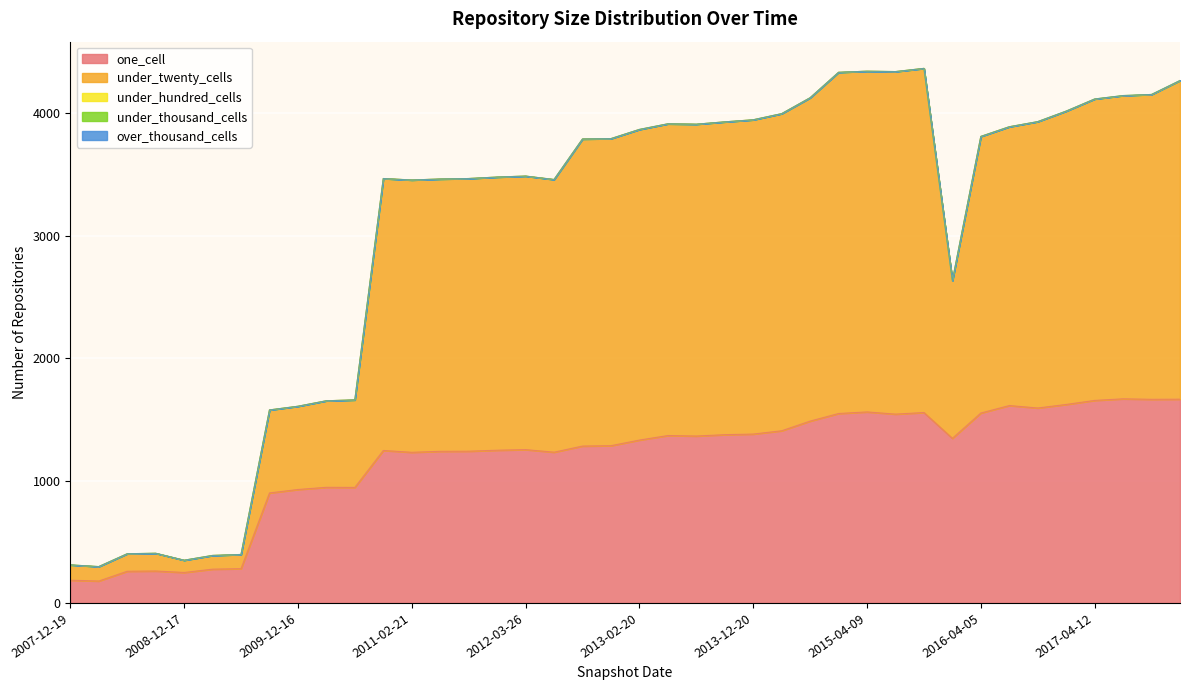

Which series has the largest total across all categories?

under_twenty_cells